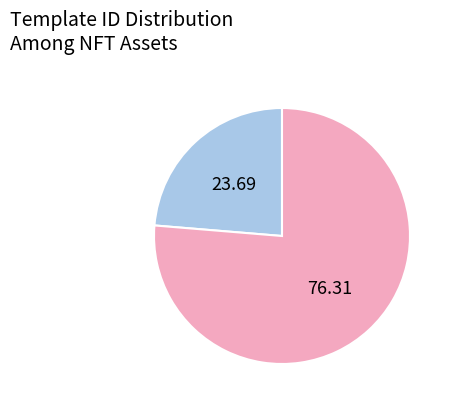

Is there any slice that represents more than half of the pie?

Yes